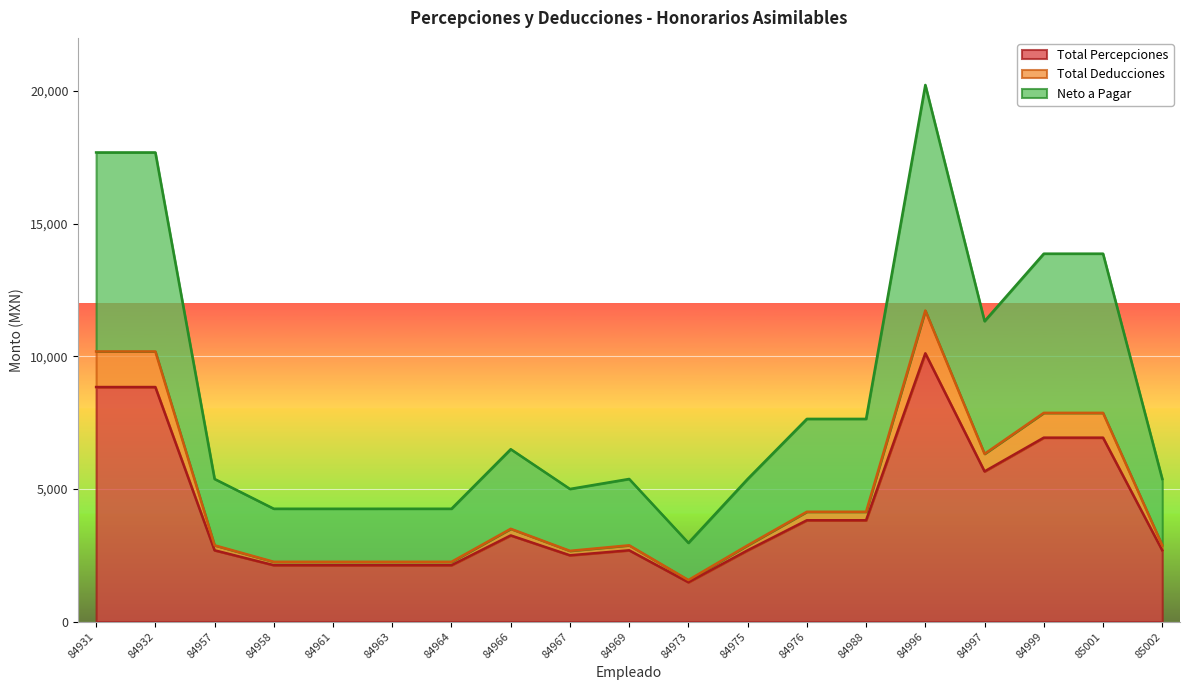

Reading left to right, extract all data points from this chart.

Total Percepciones: 8841.3	8841.3	2688.4	2127.3	2127.0	2127.3	2127.3	3249.5	2500.0	2688.4	1484.0	2688.4	3820.3	3820.3	10112.9	5662.3	6933.9	6933.9	2688.4
Total Deducciones: 10182.6	10182.6	2876.9	2254.7	2254.3	2254.7	2254.7	3498.9	2667.9	2876.8	1567.9	2876.8	4140.7	4140.7	11725.9	6324.5	7867.8	7867.8	2876.8
Neto a Pagar: 17682.6	17682.6	5376.9	4254.6	4254.0	4254.6	4254.6	6498.9	5000.0	5376.8	2967.9	5376.8	7640.7	7640.7	20225.9	11324.5	13867.8	13867.8	5376.8